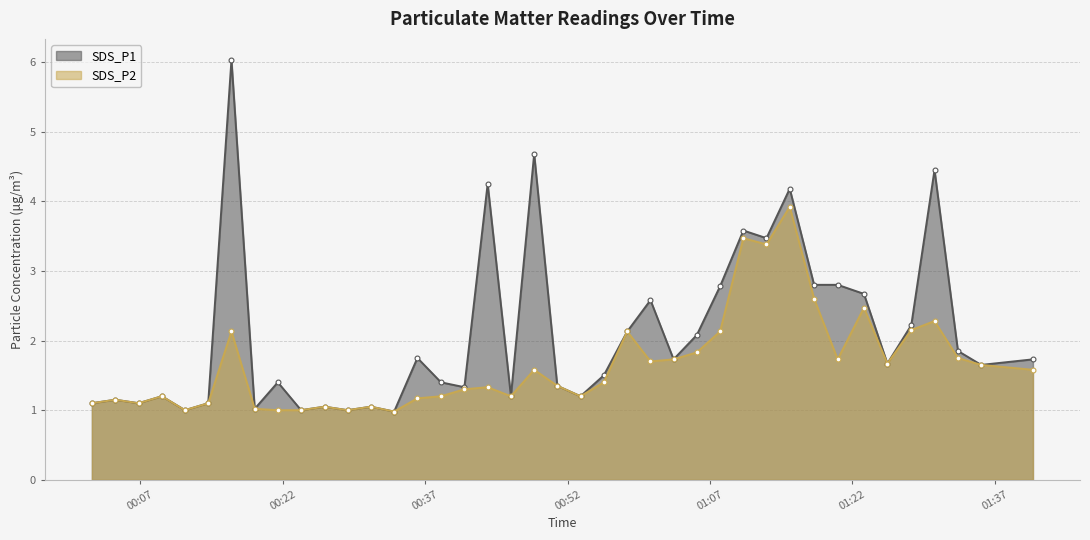

List the series in order of their peak value, highest first.

SDS_P1, SDS_P2